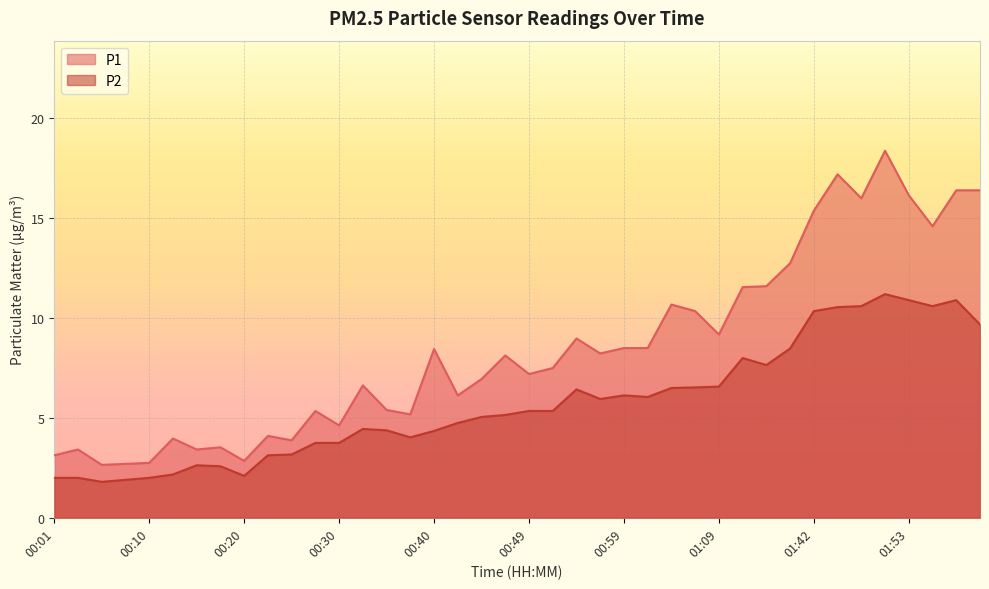

Where does the P2 series first go above 5?

00:45